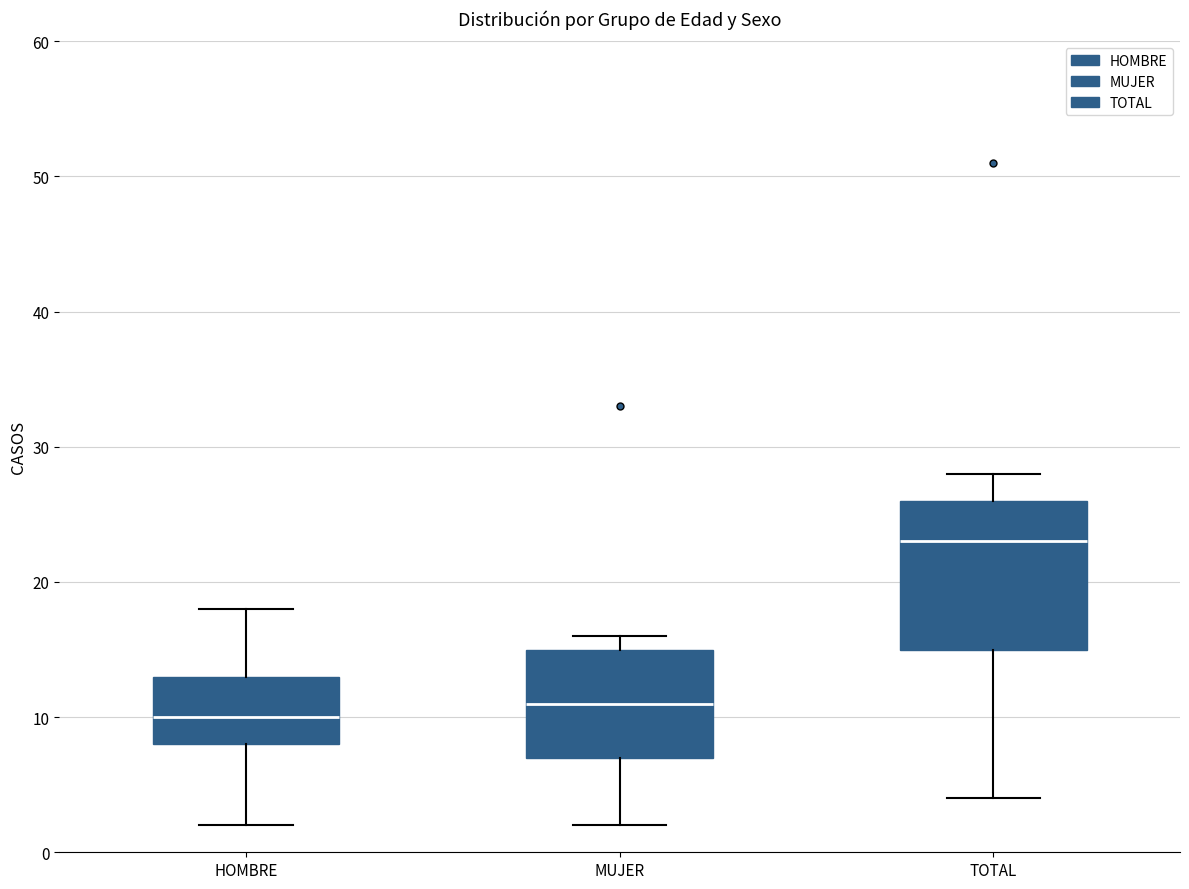

Reading left to right, read every box against the y-axis: the position of its median line, the range the box covers, and the ends of its whiskers. The values are not printed on the chart, so give them approximately, as read against the axis.

HOMBRE: median 10, box 8 to 13, whiskers 2 to 18
MUJER: median 11, box 7 to 15, whiskers 2 to 16
TOTAL: median 23, box 15 to 26, whiskers 4 to 28